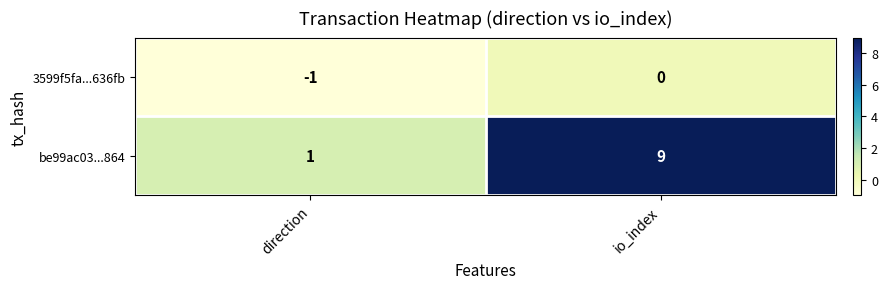

Rank the series by their maximum value, from lowest to highest.

3599f5fa...636fb, be99ac03...864